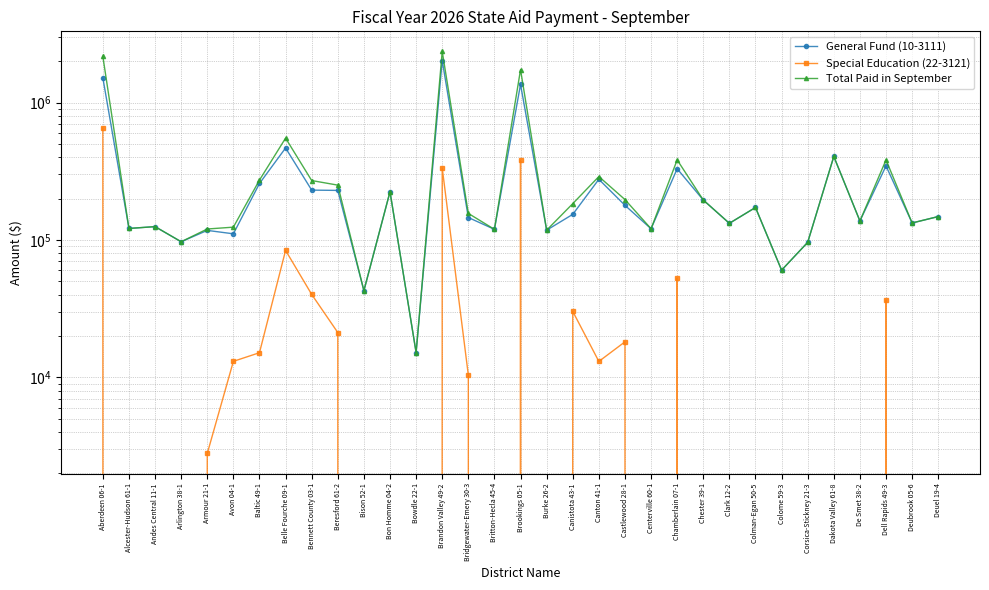

What is the highest value of the Special Education (22-3121) series?

654100